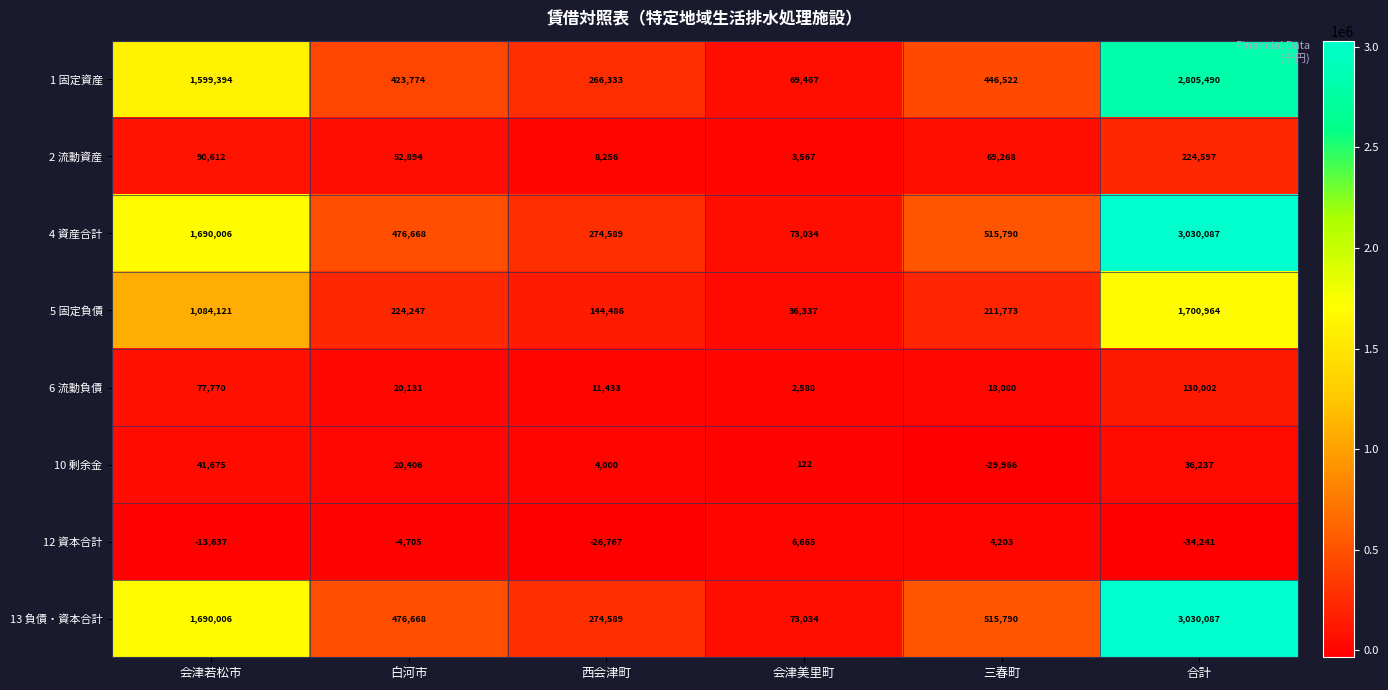

What is the difference between the maximum and minimum values in the 12 資本合計 series?

40906